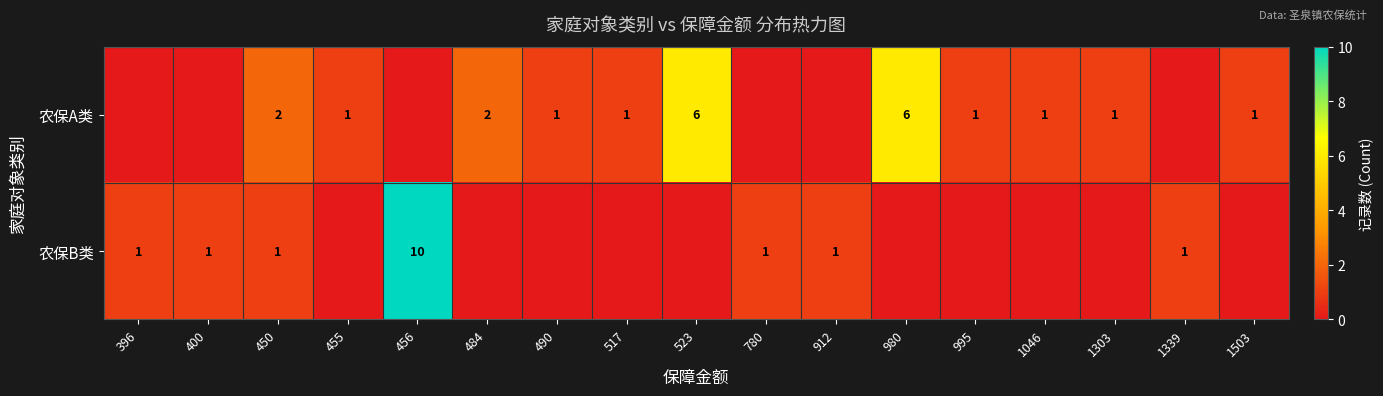

At which category is the sum across all series the highest?

456